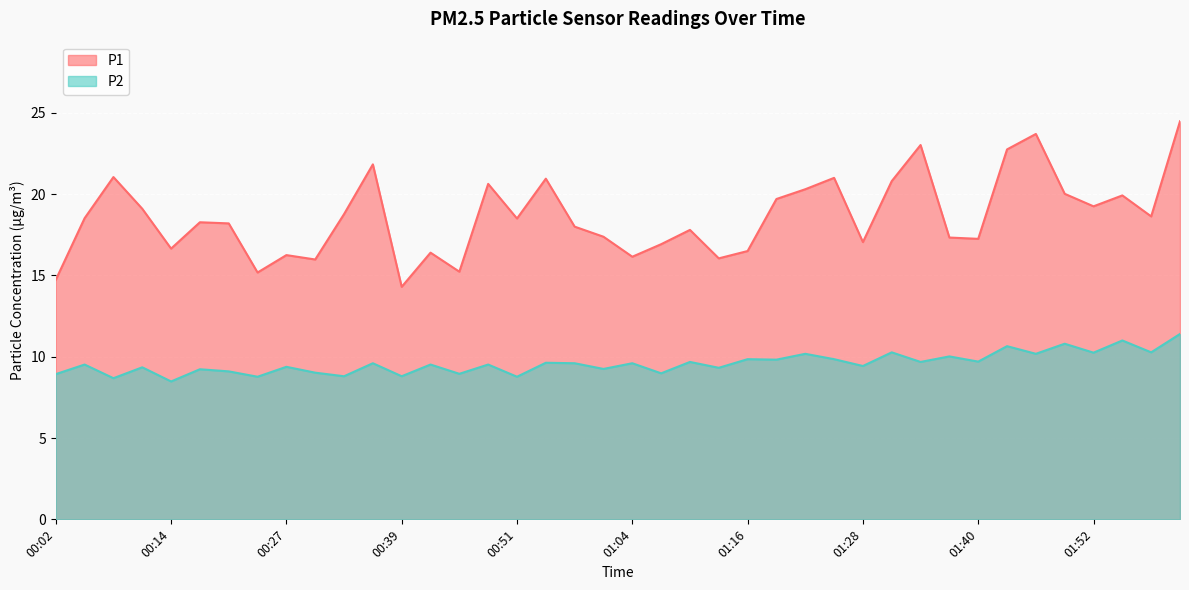

List the series in order of their peak value, lowest first.

P2, P1